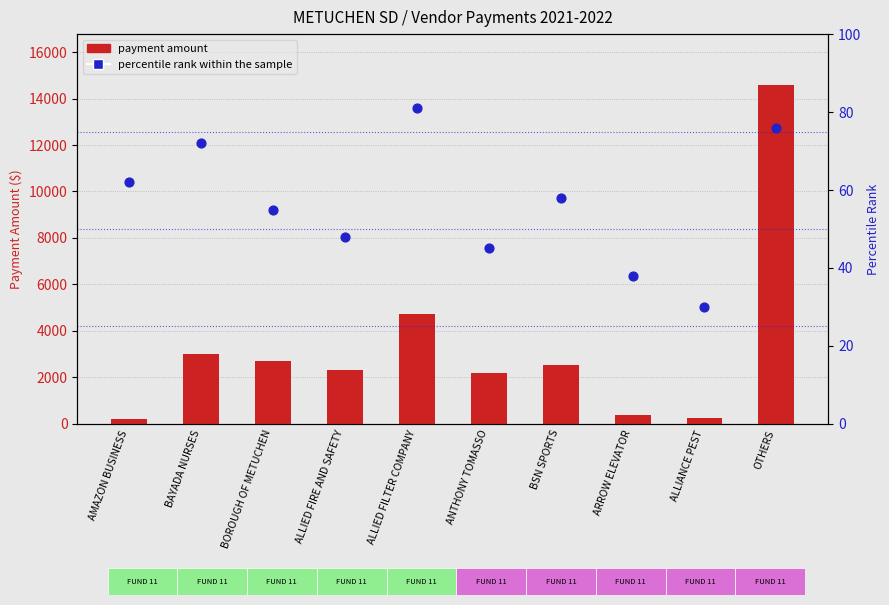

Which series has the largest total across all categories?

payment amount